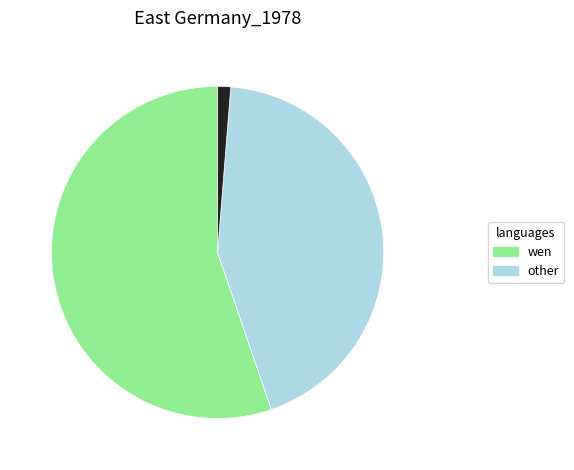

Is there any slice that represents more than half of the pie?

Yes